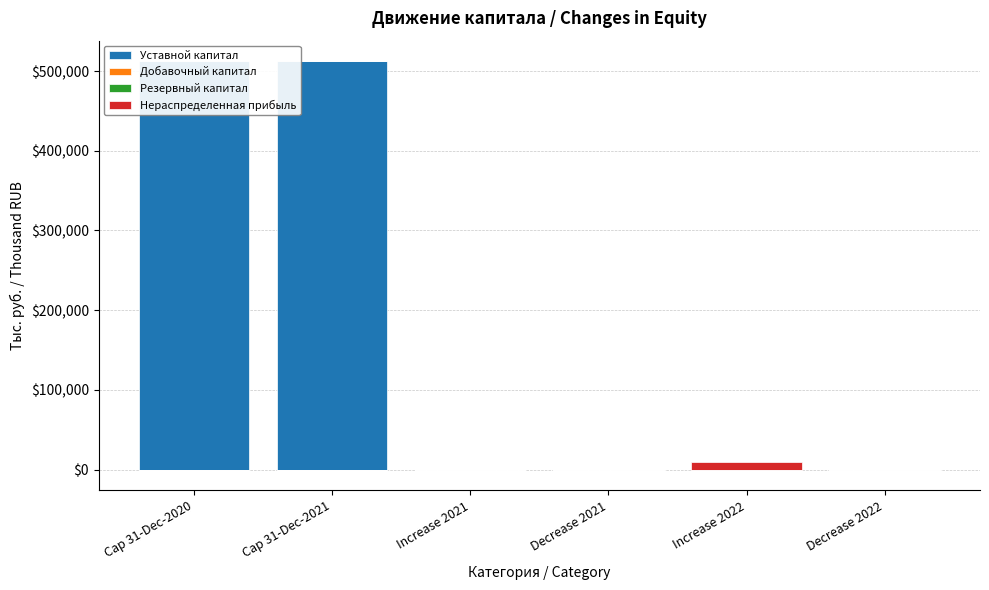

What are all the series names shown in the legend?

Уставной капитал, Добавочный капитал, Резервный капитал, Нераспределенная прибыль